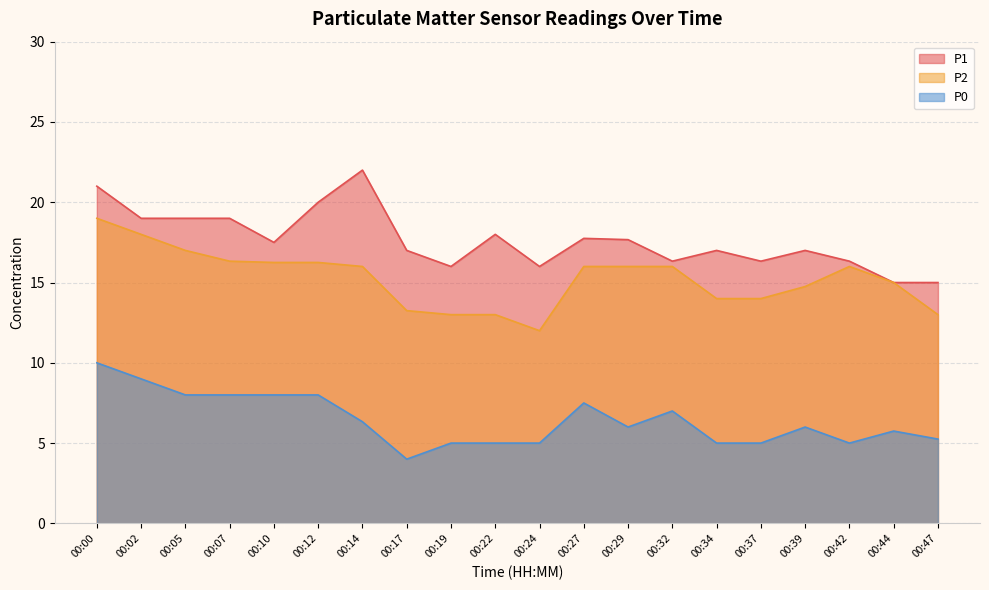

What is the difference between the P2 values at 00:10 and 00:34?

2.2